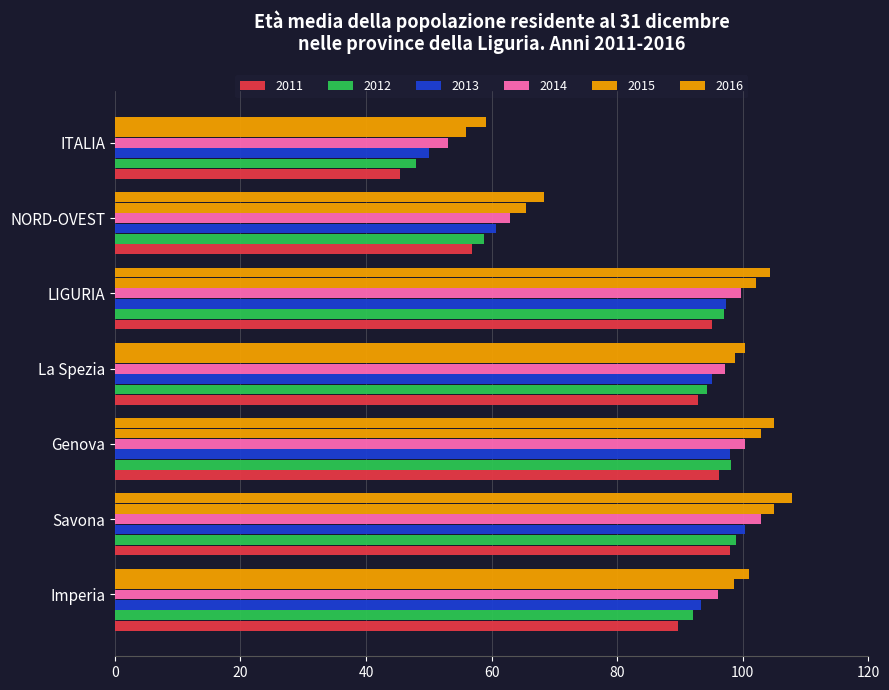

Count the number of data series in this chart.

6